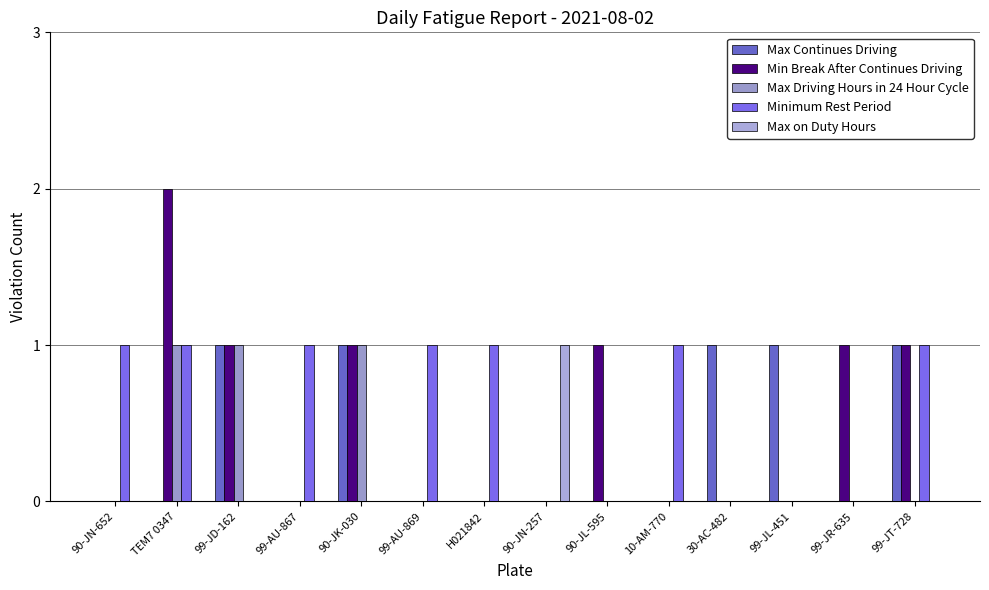

Are the bars horizontal?

No